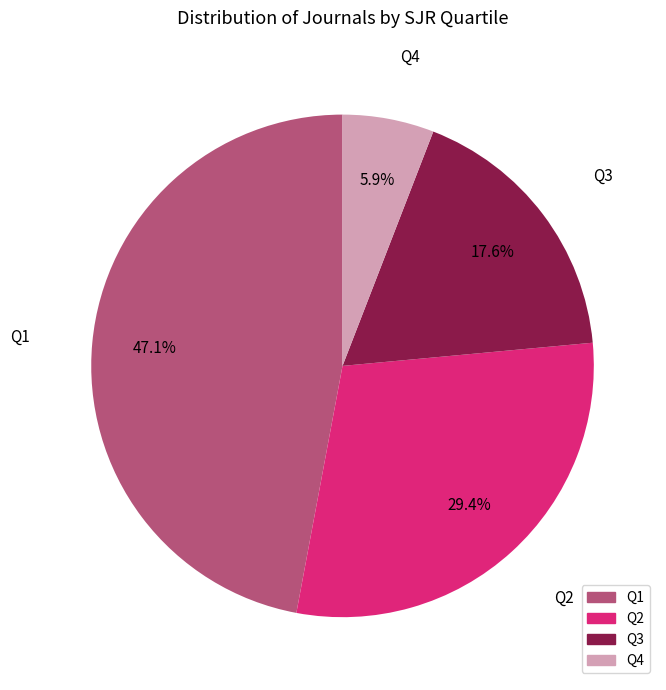

Is it true that Q4 is 11% of the pie?

False